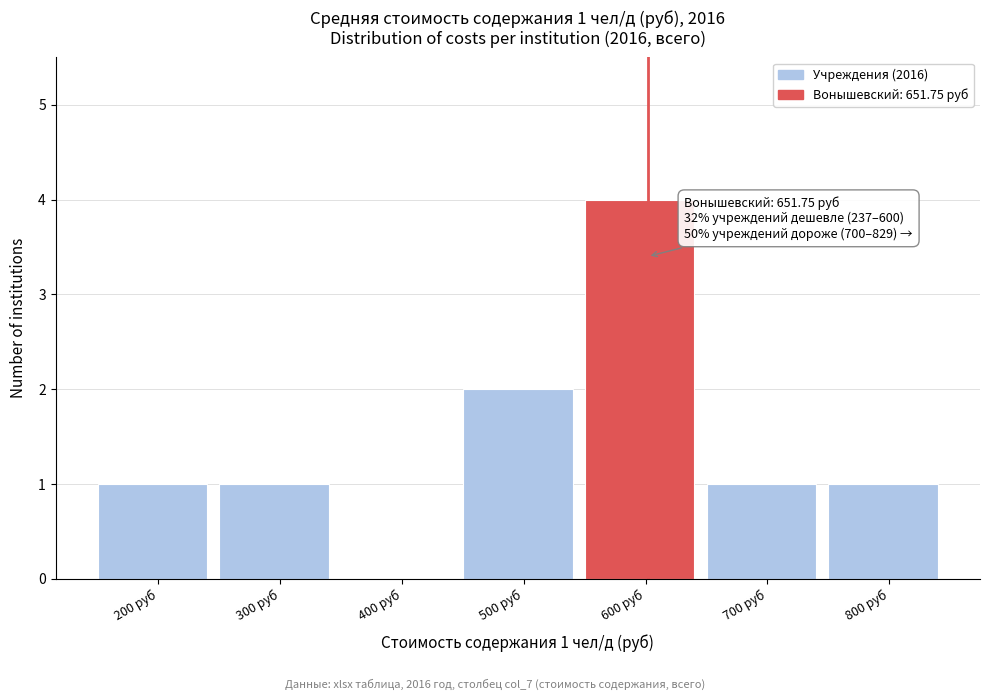

Reading left to right, extract all data points from this chart.

200 руб=1	300 руб=1	400 руб=0	500 руб=2	600 руб=4	700 руб=1	800 руб=1